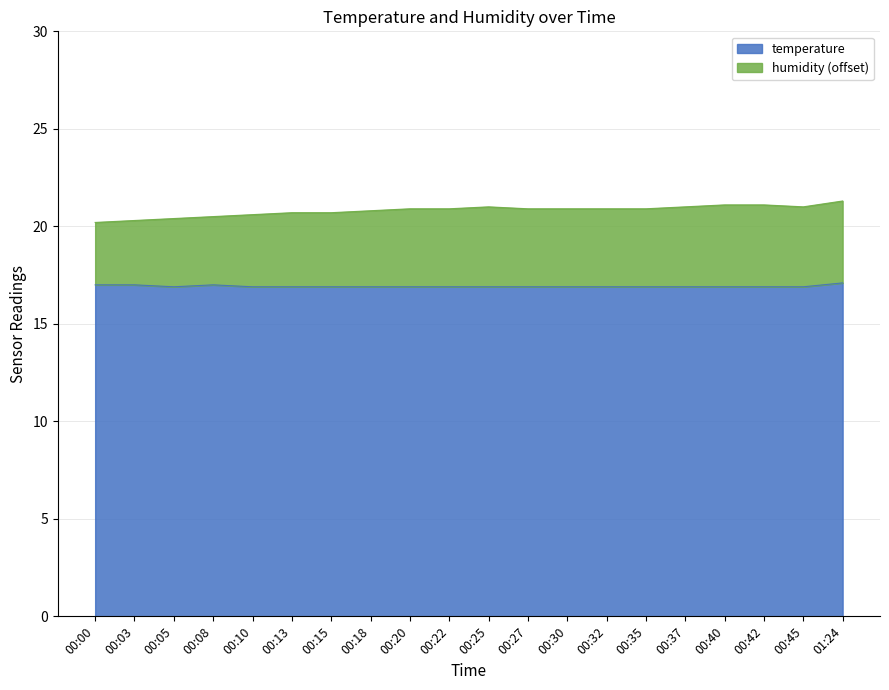

List the series in order of their overall mean, highest first.

humidity, temperature